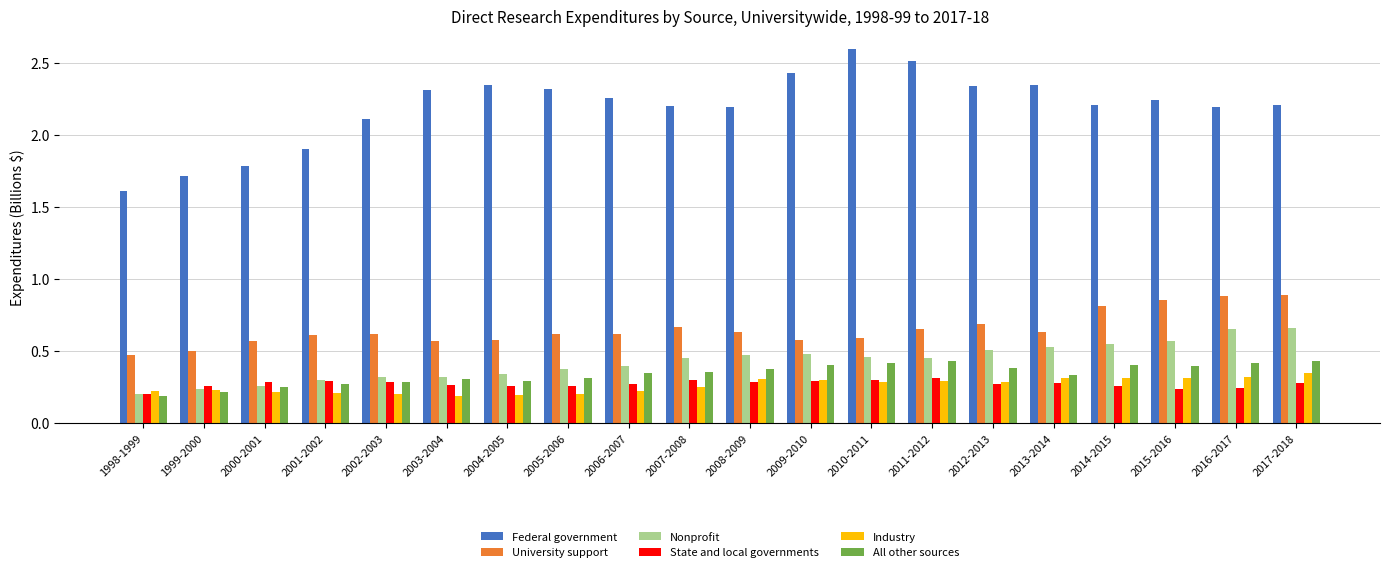

Count the University support values in the range 0 to 1.

20